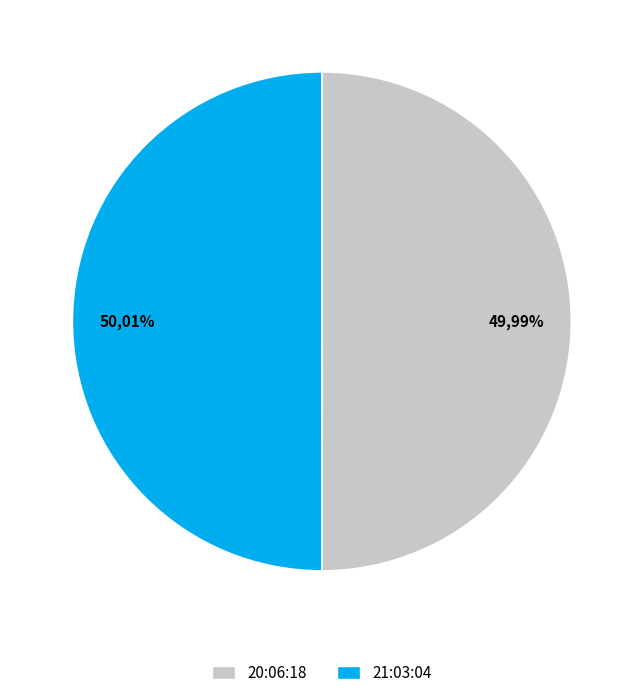

To the nearest percent, what percentage of the pie is 2023-07-24T20:06:18.296Z?

50%